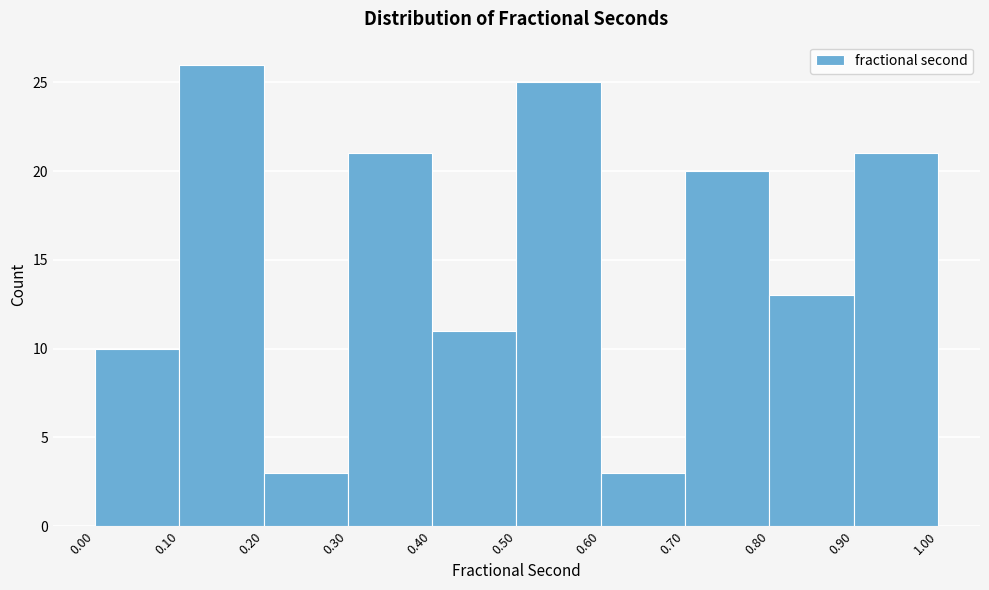

Reading left to right, list every bar in this chart as the range it spans on the x-axis followed by its height. The values are not printed on the chart, so give them approximately, as read against the axis.

0.00 to 0.10: 10
0.10 to 0.20: 26
0.20 to 0.30: 3
0.30 to 0.40: 21
0.40 to 0.50: 11
0.50 to 0.60: 25
0.60 to 0.70: 3
0.70 to 0.80: 20
0.80 to 0.90: 13
0.90 to 1.00: 21